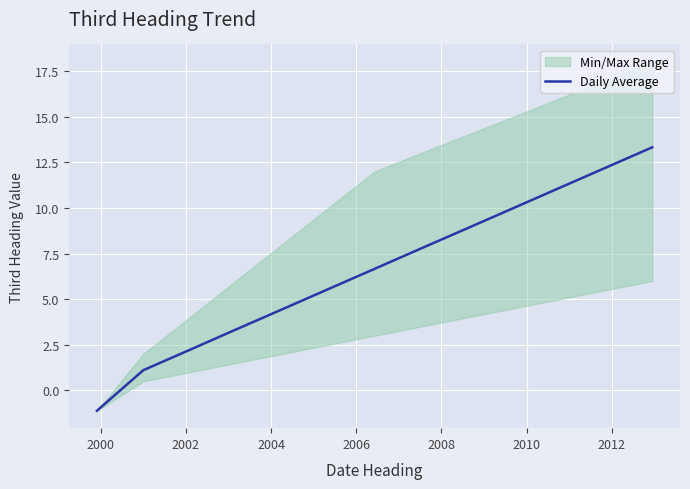

How many negative values are there?

1